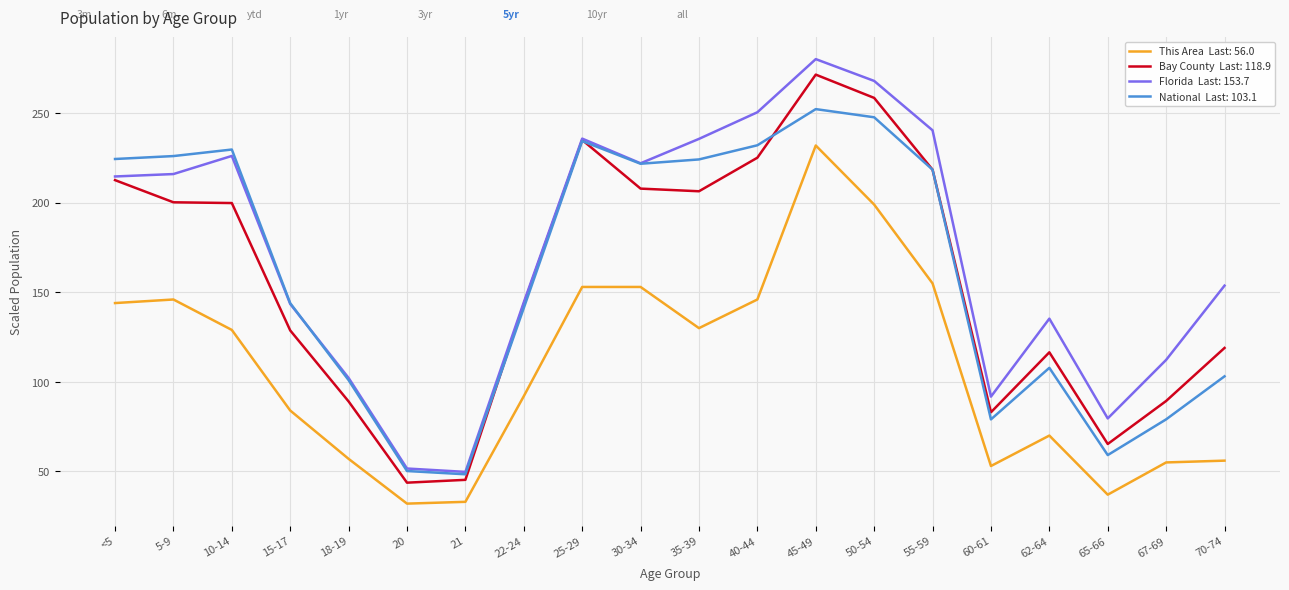

What position from the left is 22-24?

8